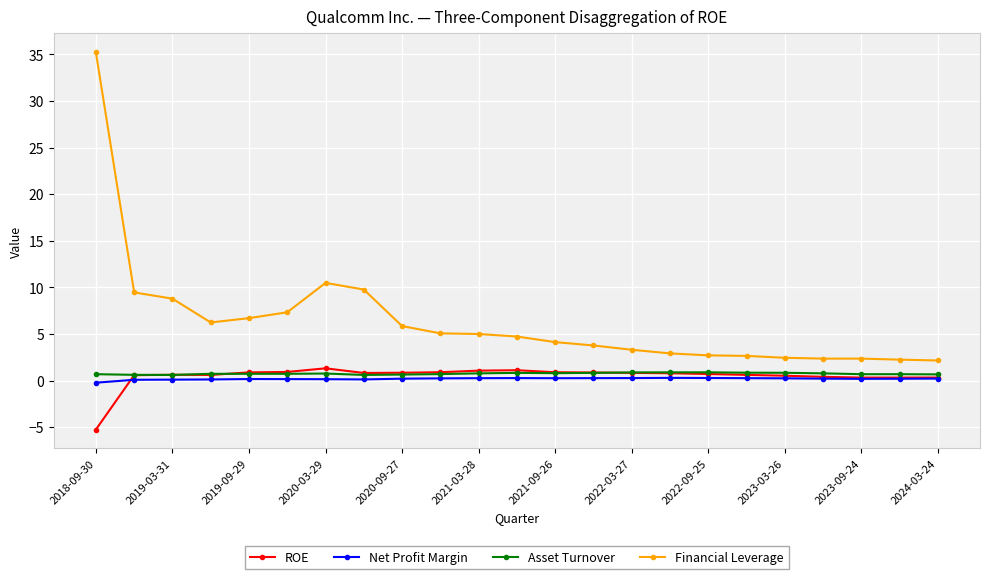

True or false: Net Profit Margin and Financial Leverage intersect in this chart.

False